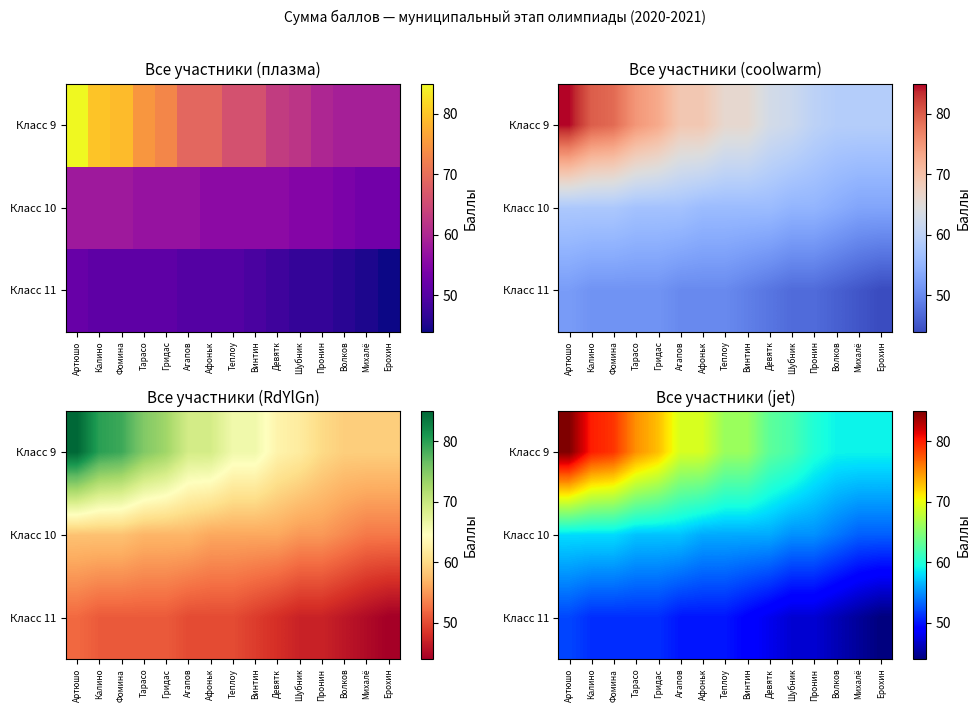

How many series are shown in this chart?

3